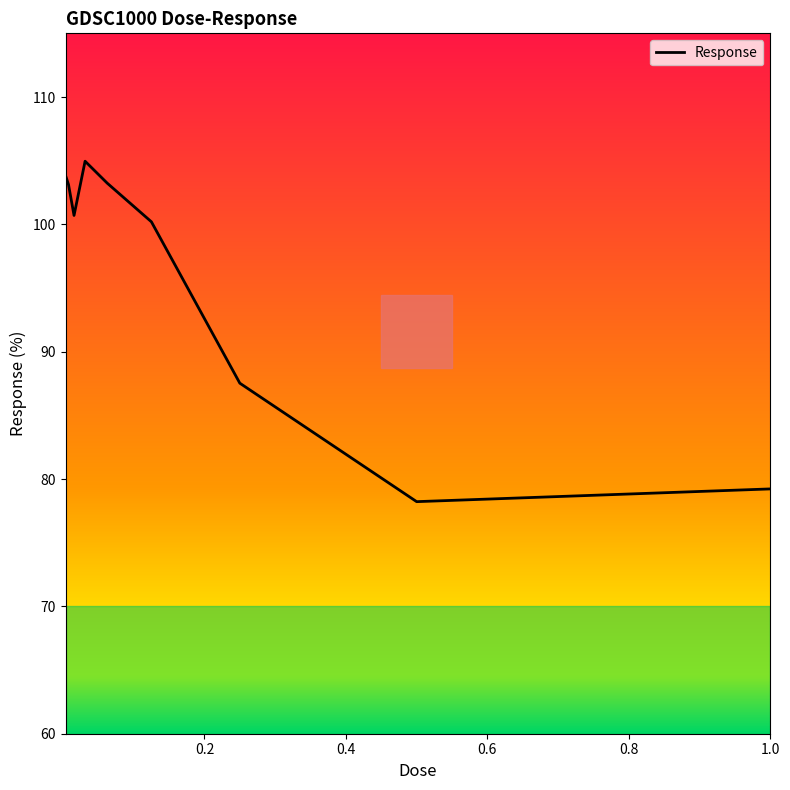

How many interior local valleys (lower than both neighbors) does the data have?

2